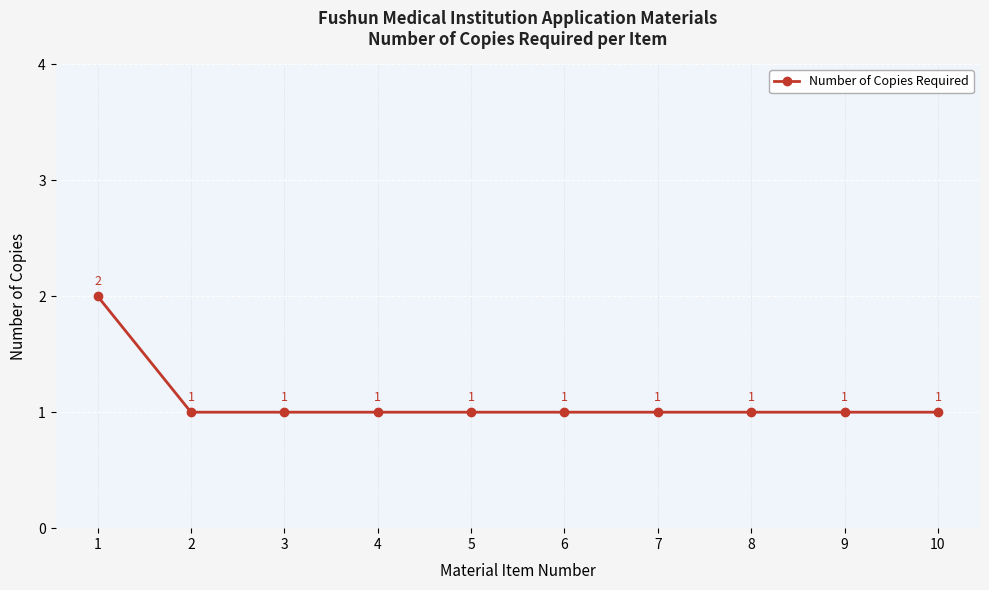

Reading right to left, transcribe all the data shown in this chart.

1	1	1	1	1	1	1	1	1	2